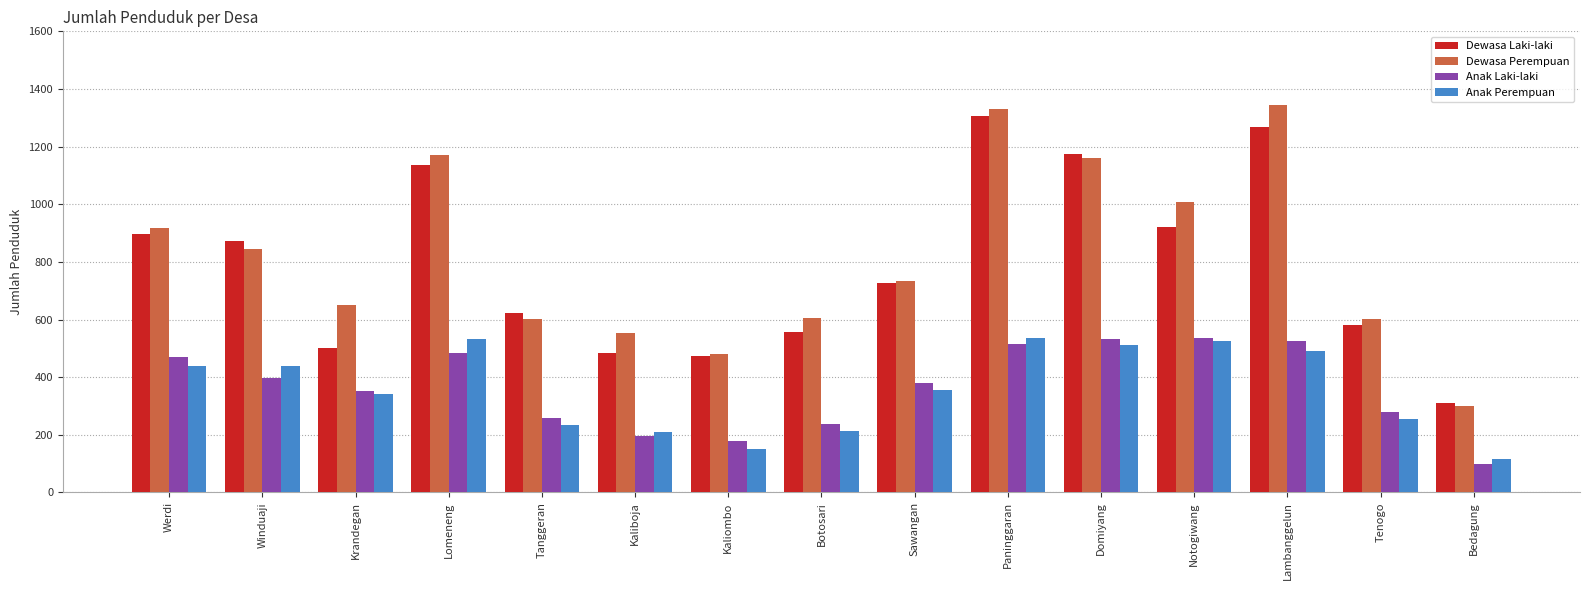

Count the number of categories in the chart.

15